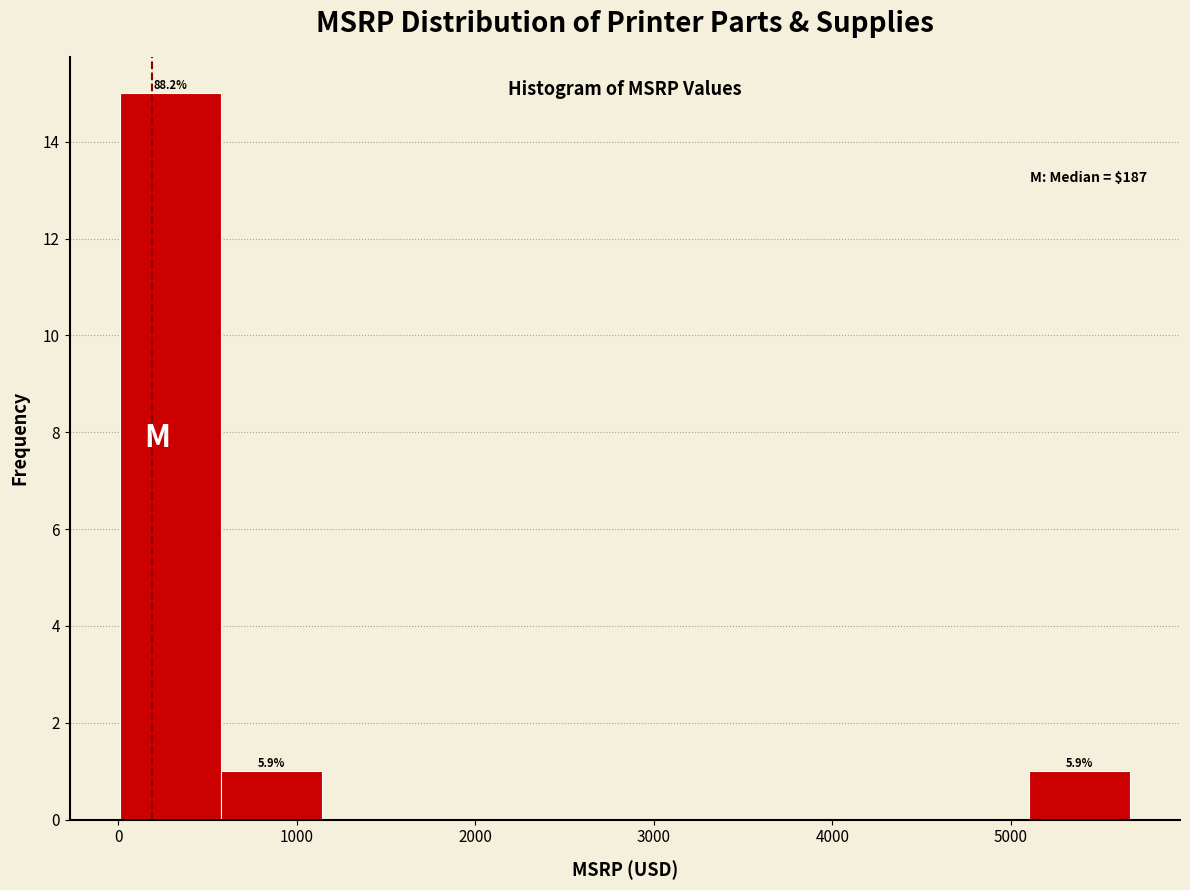

Over which range of the x-axis is the bar tallest?

0 to 600